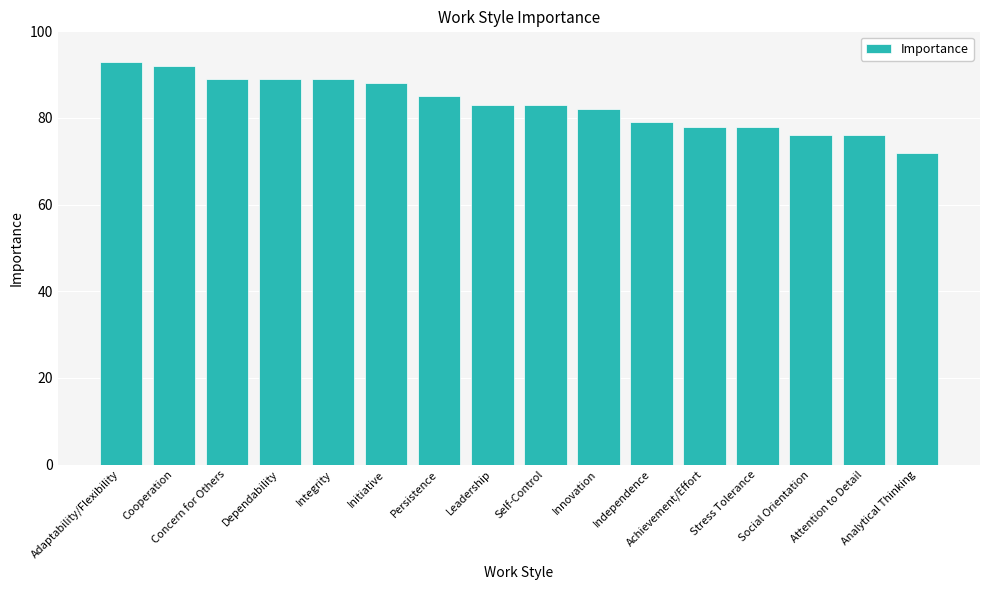

Is it true that the value at Innovation is 139?

False